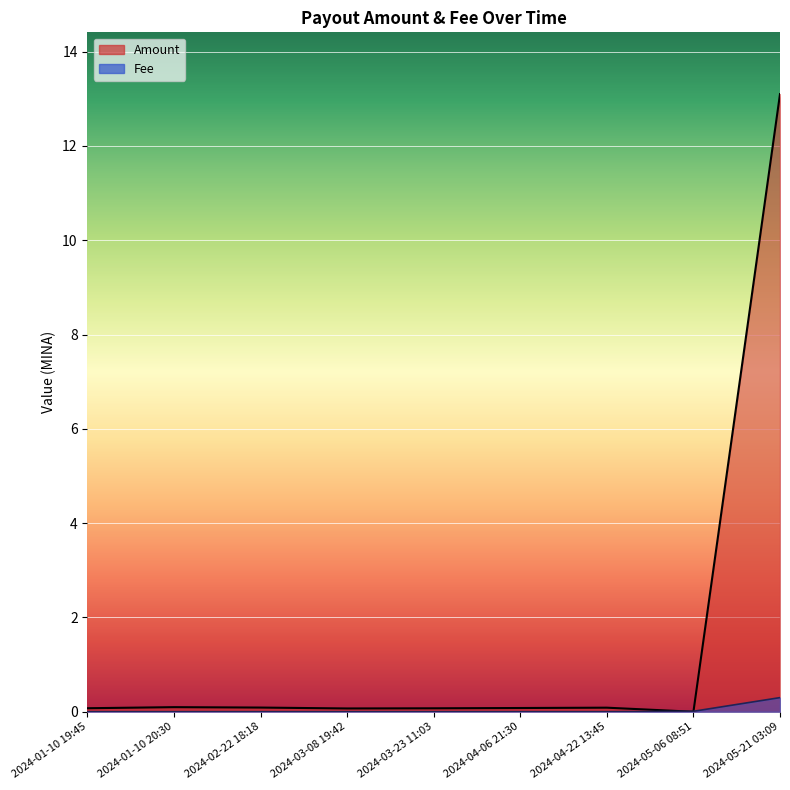

Rank the categories by Amount value from highest to lowest.

2024-05-21 03:09, 2024-01-10 20:30, 2024-02-22 18:18, 2024-04-22 13:45, 2024-04-06 21:30, 2024-01-10 19:45, 2024-03-23 11:03, 2024-03-08 19:42, 2024-05-06 08:51